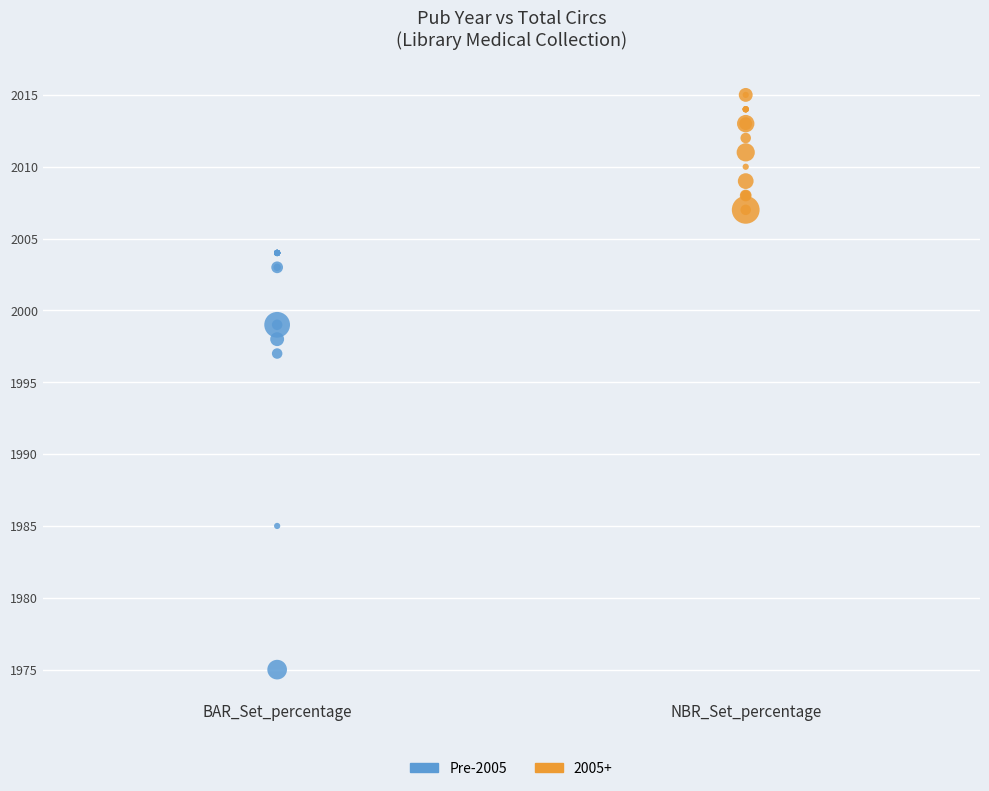

Which series has the largest Y range (max minus min)?

Pre-2005